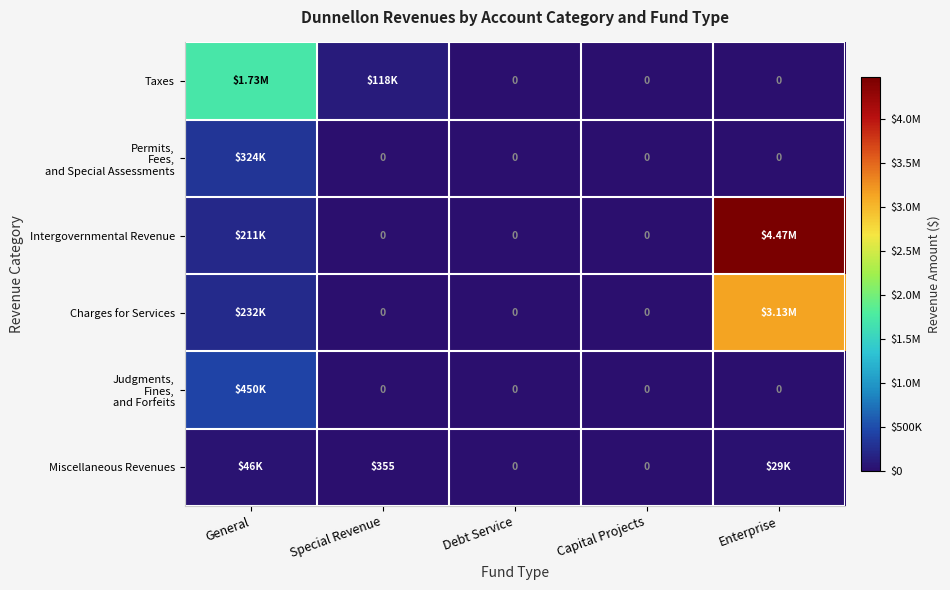

At how many categories does at least one series exceed 236414?

2